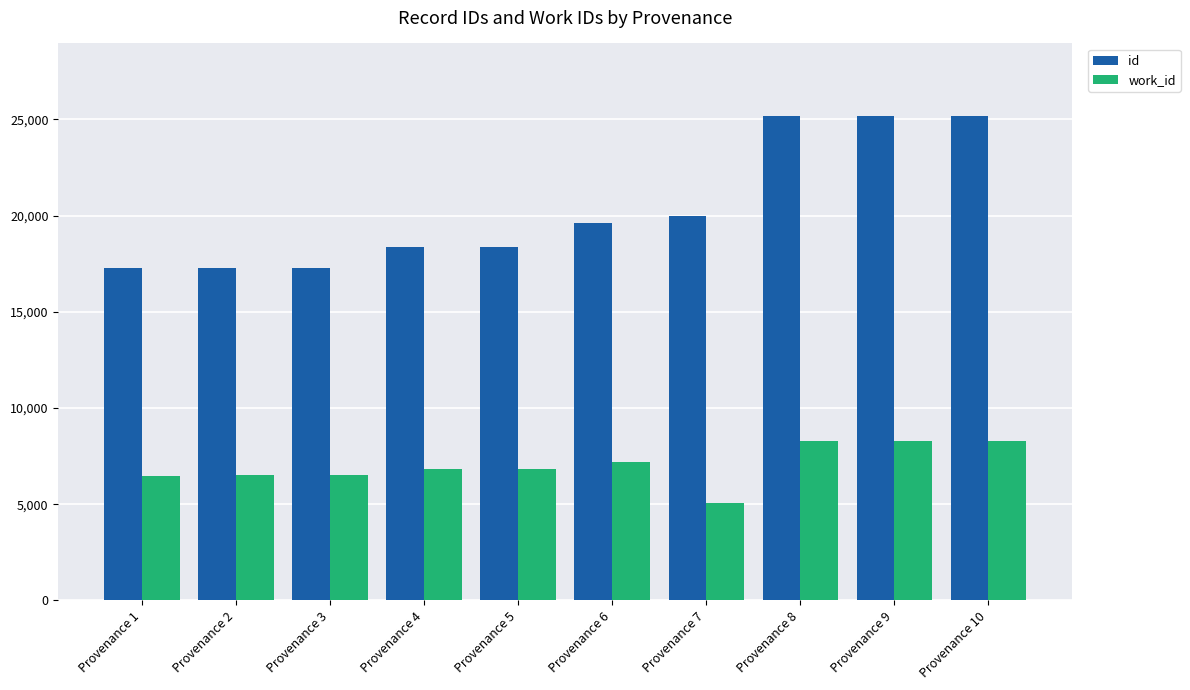

What value does the id series have at Provenance 1, to the nearest 100?

17200